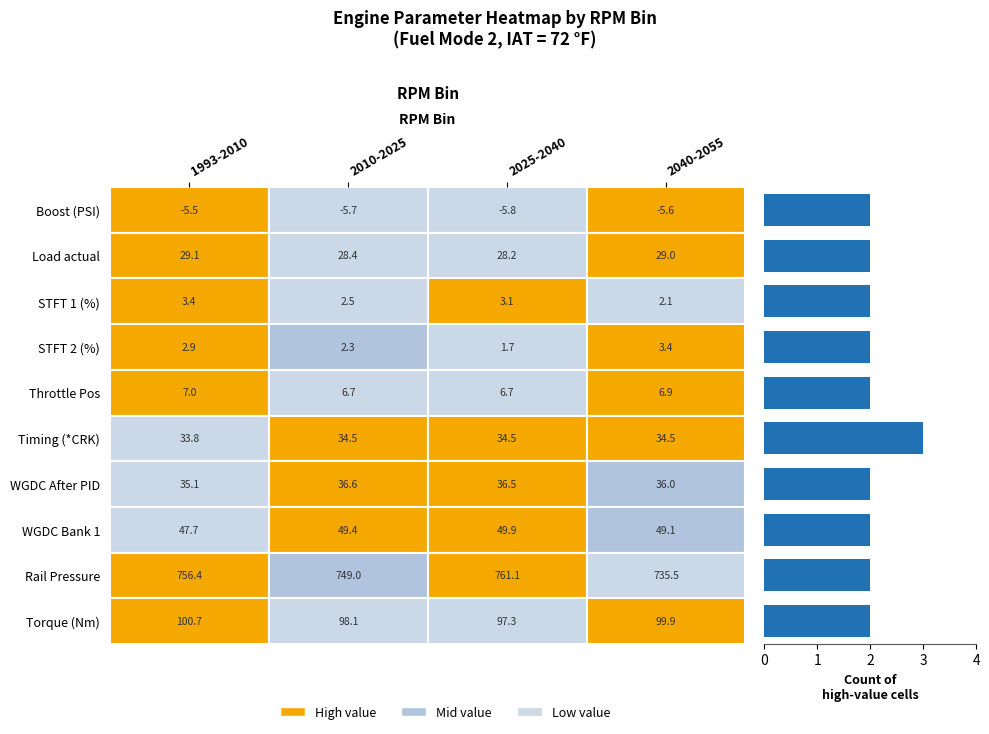

What is the greatest value displayed?

3